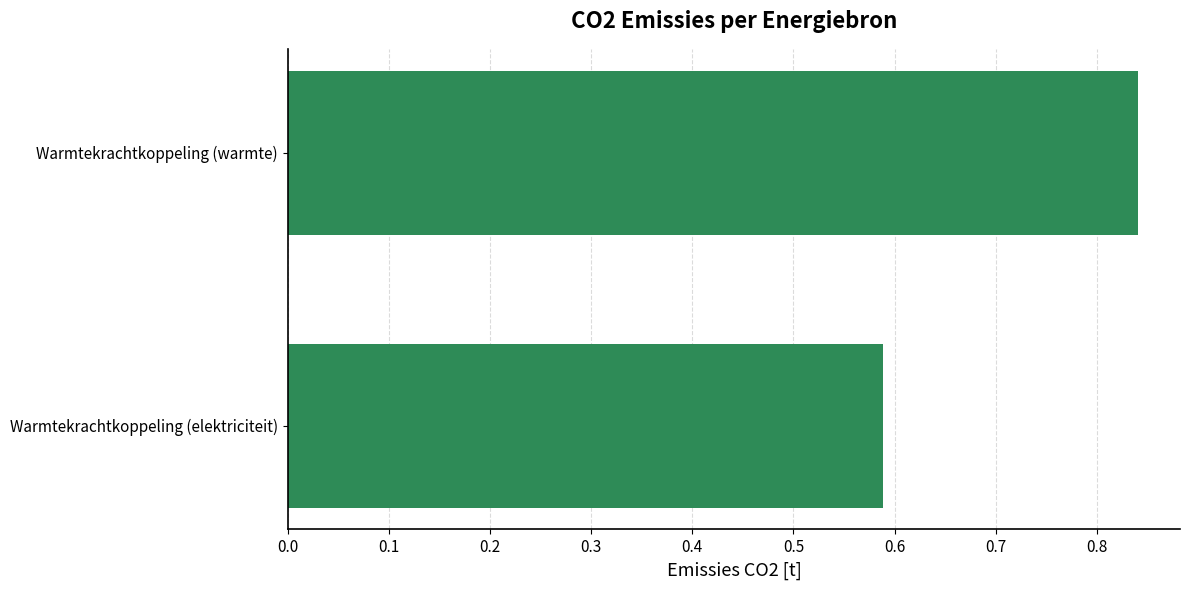

Rank the categories by value from highest to lowest.

Warmtekrachtkoppeling (warmte), Warmtekrachtkoppeling (elektriciteit)